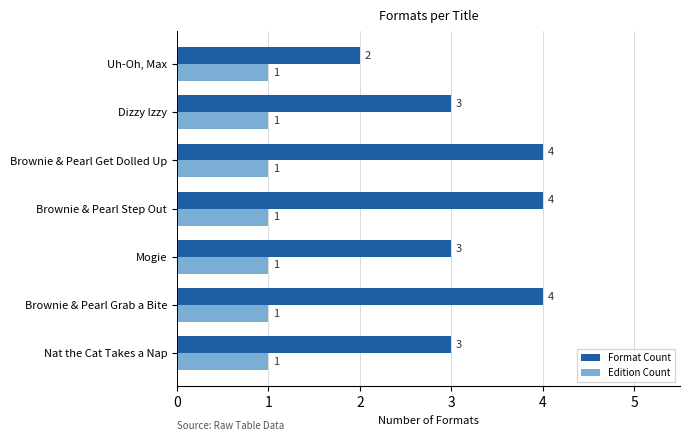

How many series are shown in this chart?

2